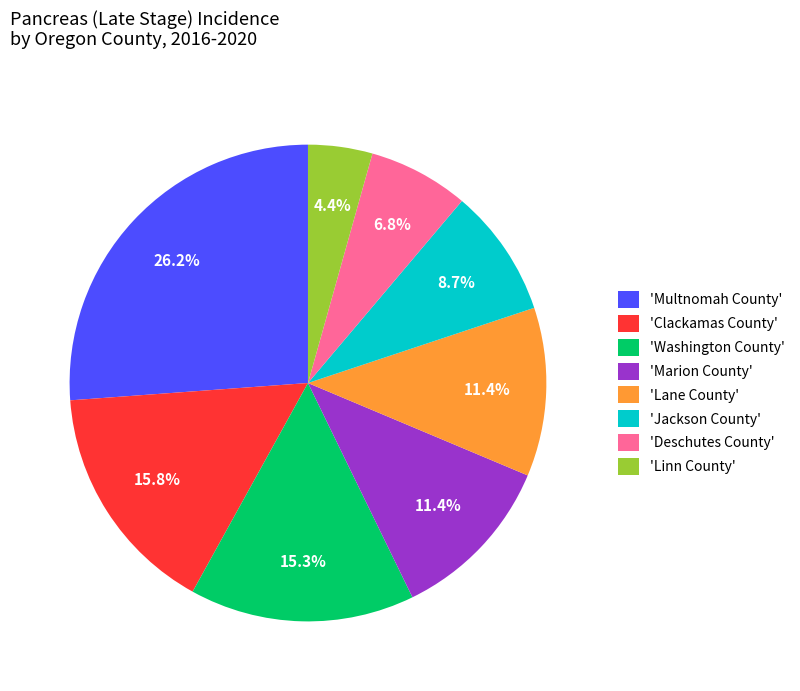

What is the smallest slice in the pie chart?

'Linn County'